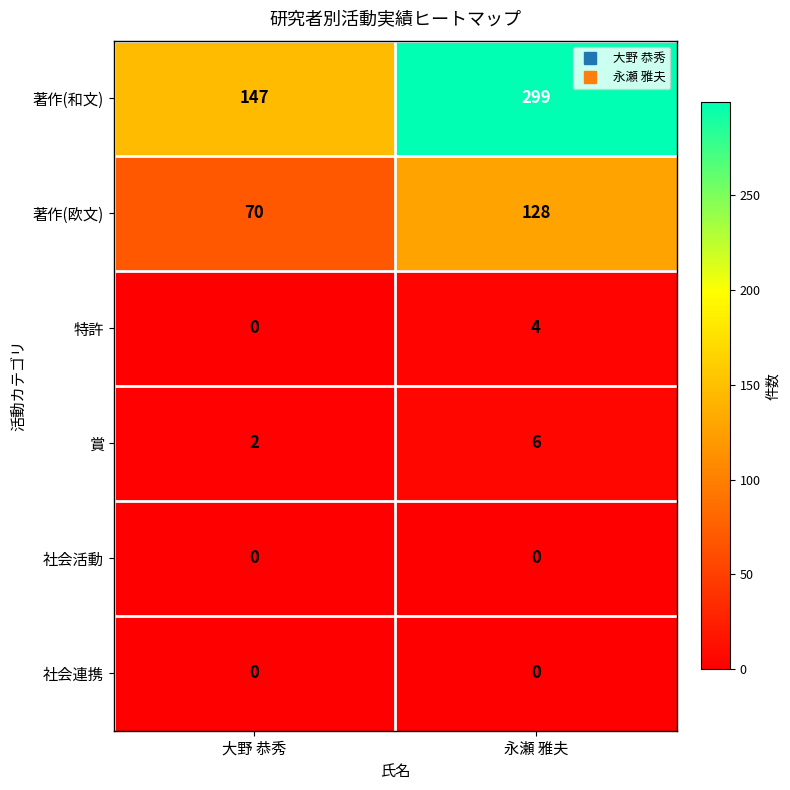

What is the difference between the highest and lowest values at 永瀬 雅夫?

299